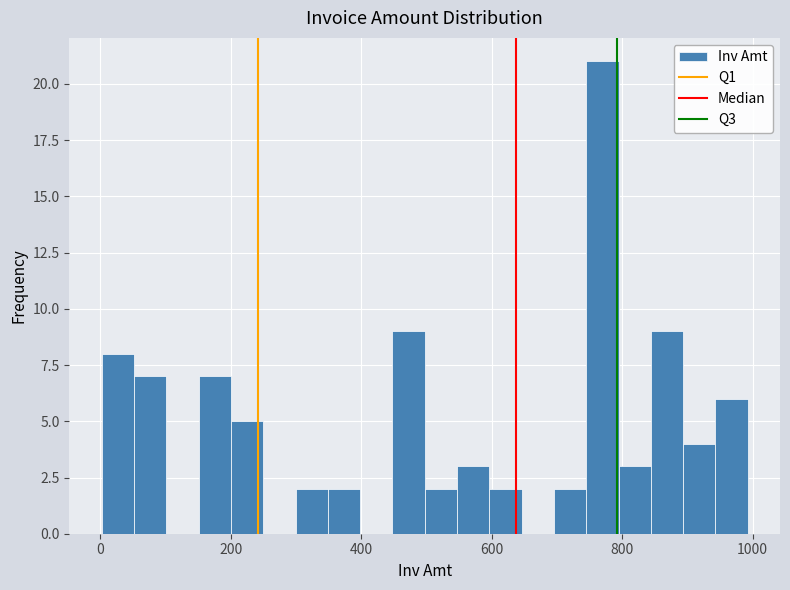

Read against the x-axis, roughly where is the centre of the tallest bar?

760